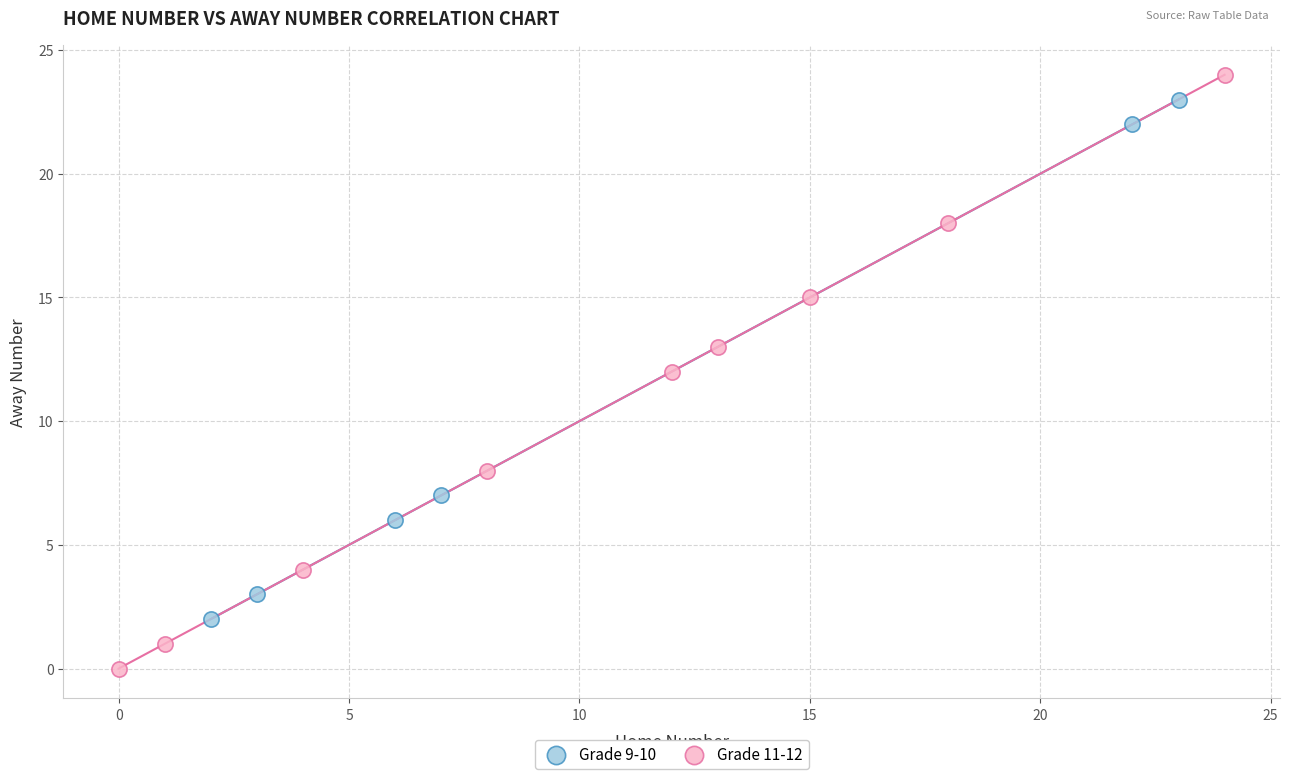

Which series reaches the minimum Y coordinate?

Grade 11-12